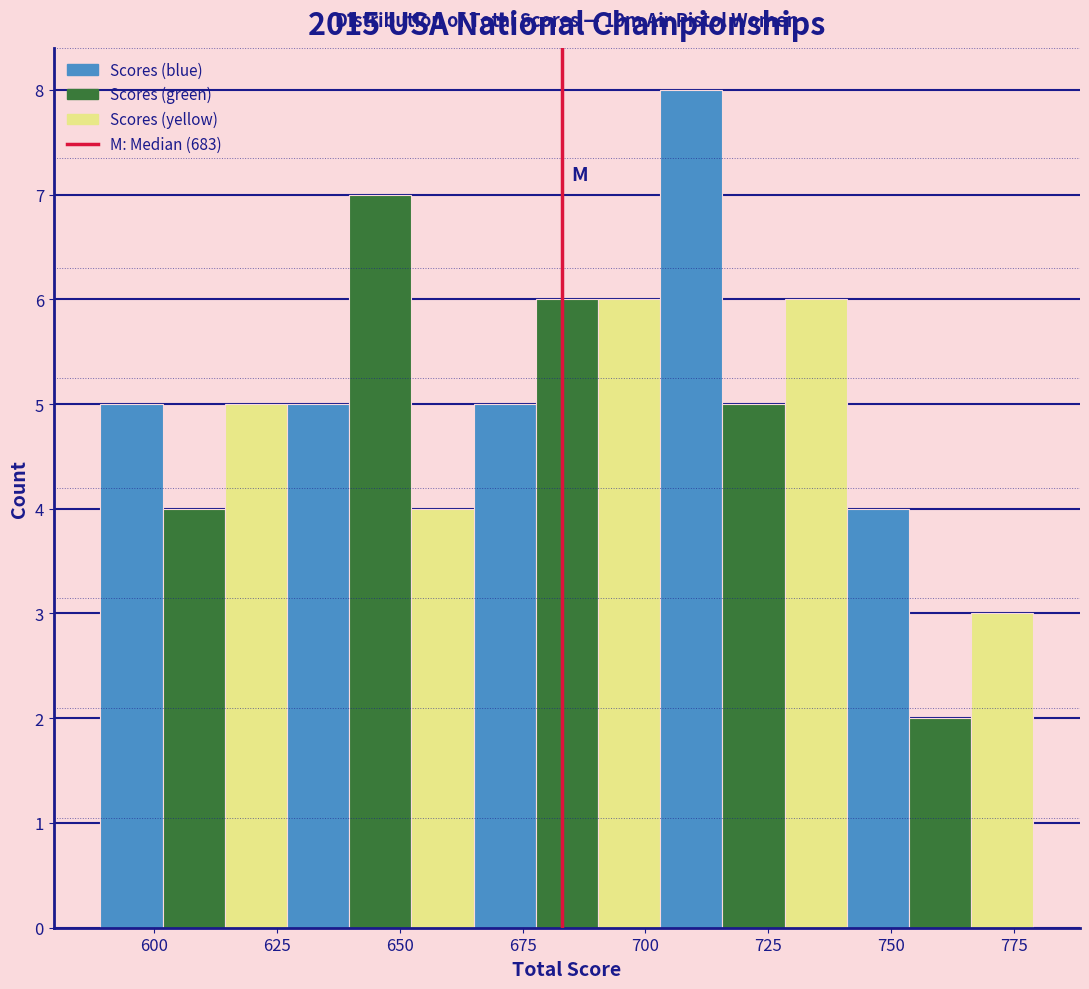

Around what value on the x-axis is the tallest bar? Give the approximate position of its centre, as read against the axis.

710